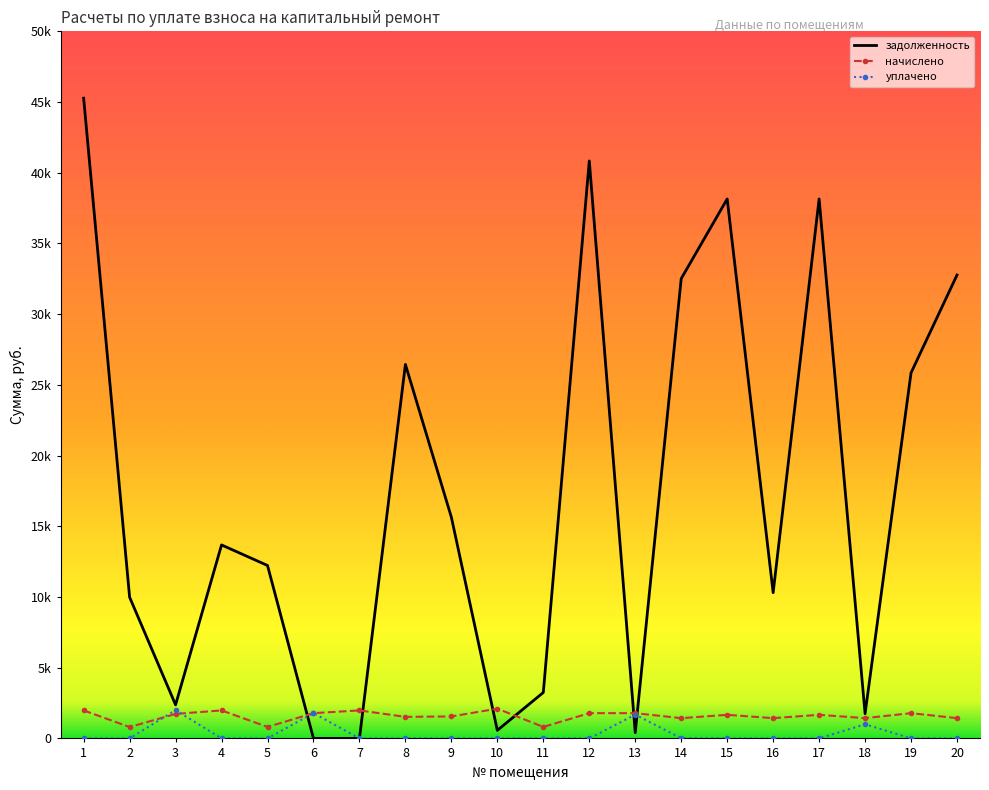

What is the average value of the уплачено series?

324.3